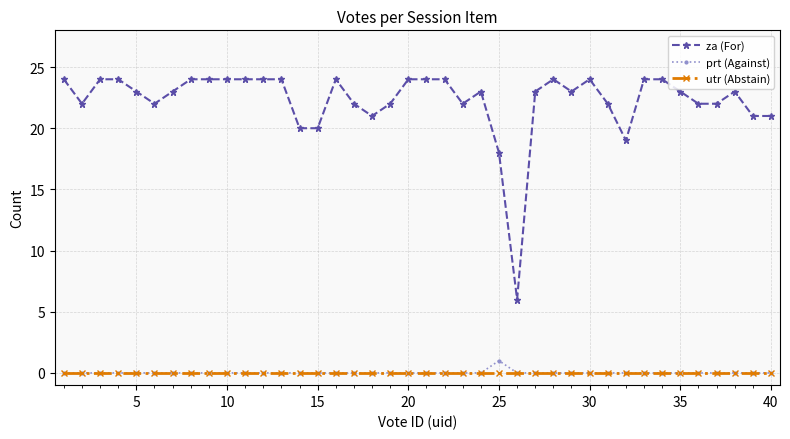

Which series has the largest range (max minus min)?

za (For)